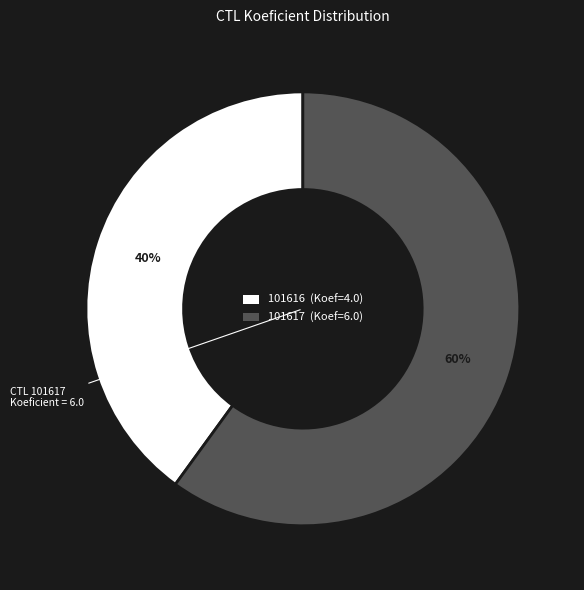

True or false: 101616 accounts for 40% of the total.

True